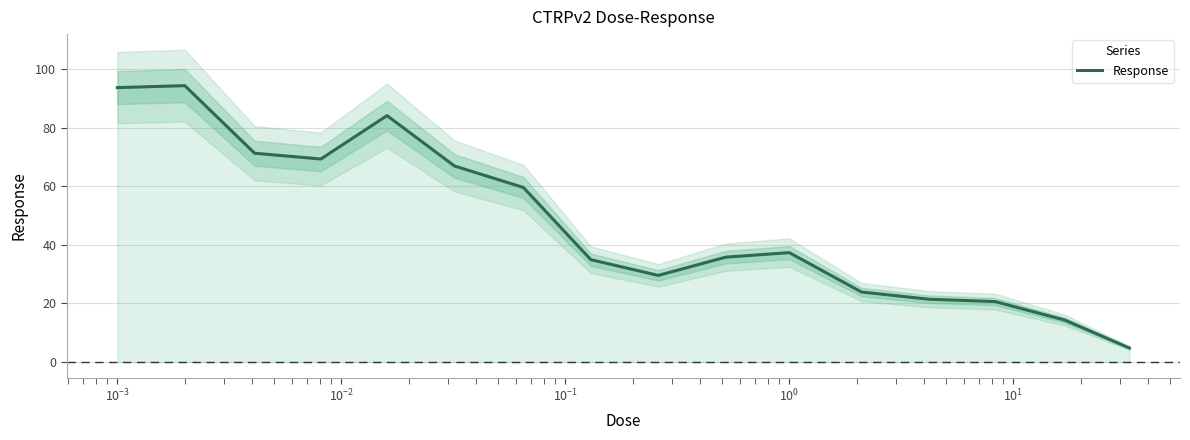

What is the sum of all values?

762.3